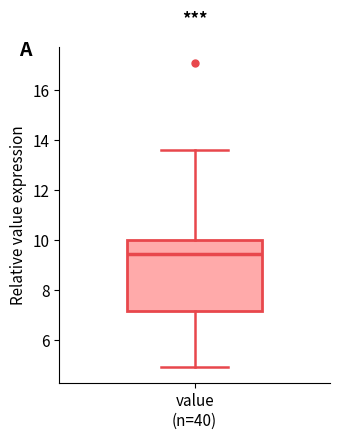

Where is the lower edge of the box for value (n=40) on the y-axis? The values are not printed on the chart, so give them approximately, as read against the axis.

7.2